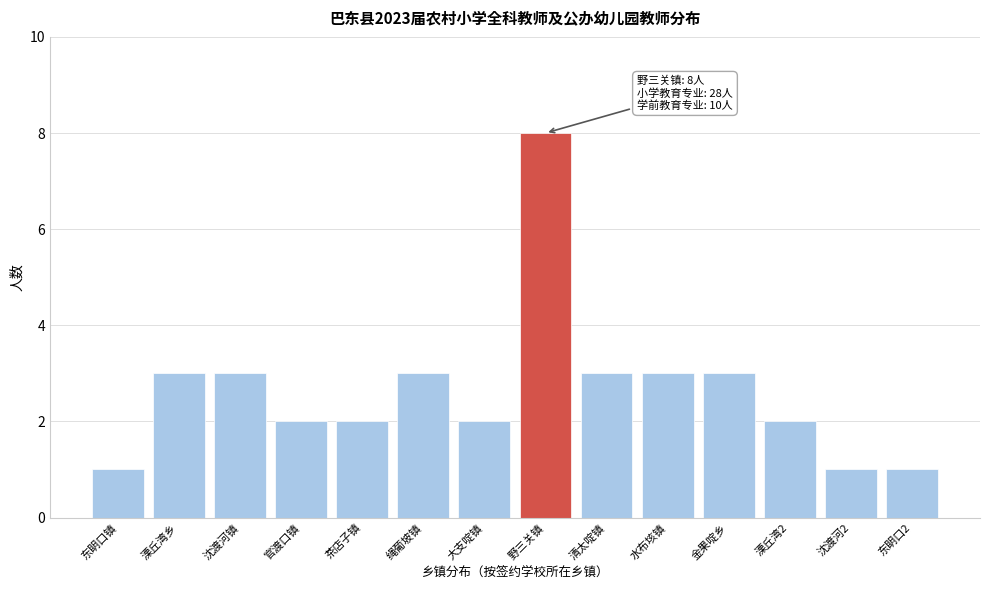

Reading left to right, list all the values displayed in this chart.

1	3	3	2	2	3	2	8	3	3	3	2	1	1